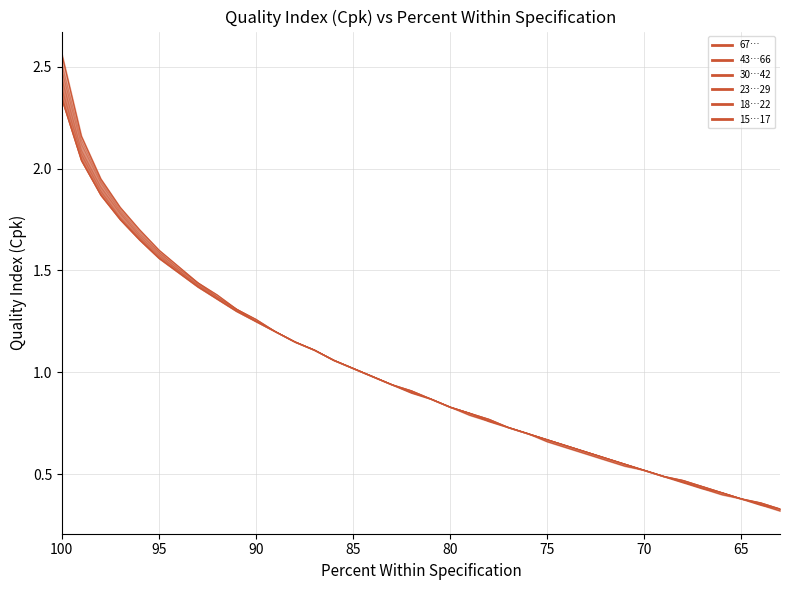

How many lines are shown in the chart?

6